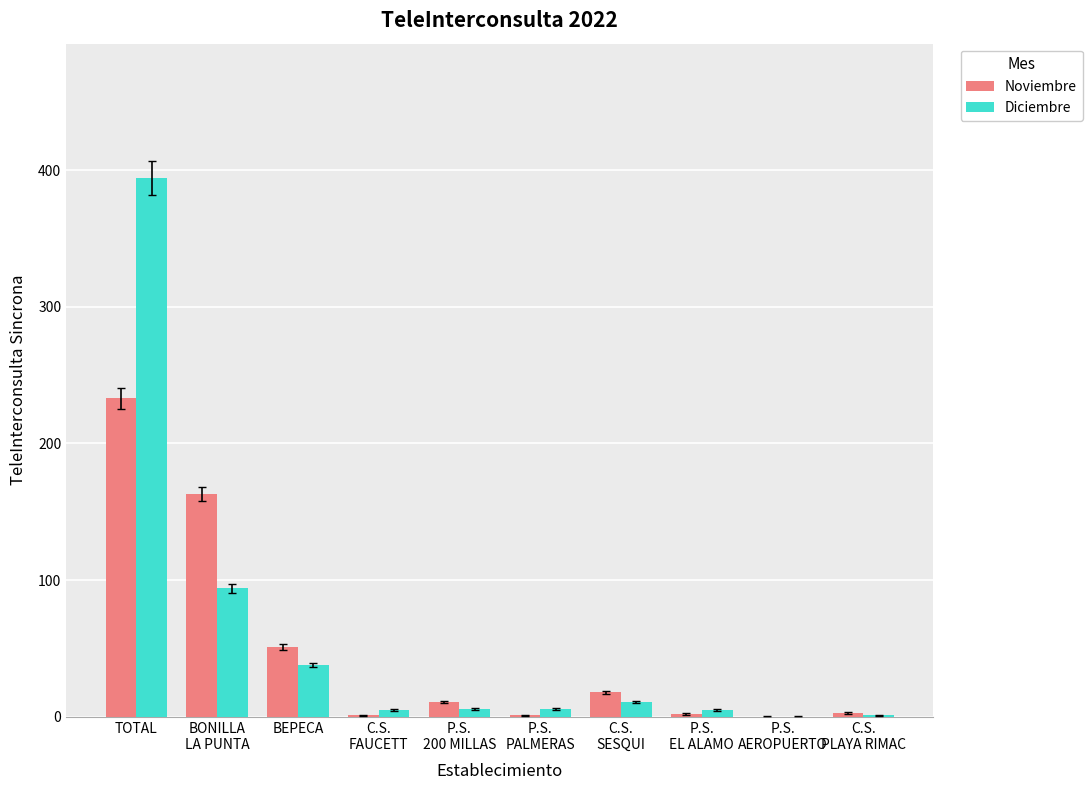

True or false: Diciembre has a value of 6 at P.S.
PALMERAS.

True